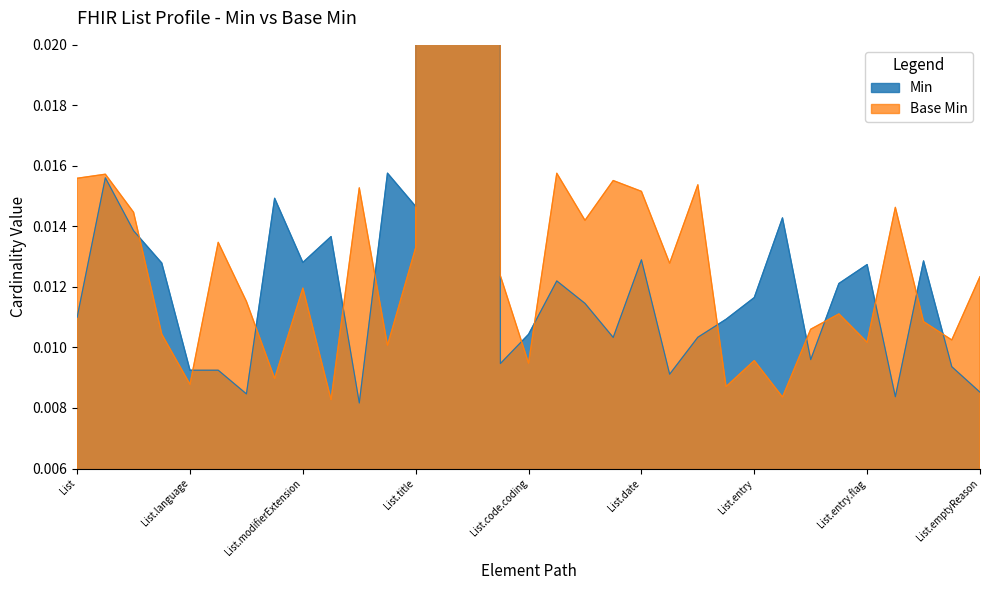

The Min series shows 0.0 at List.date. True or false?

False